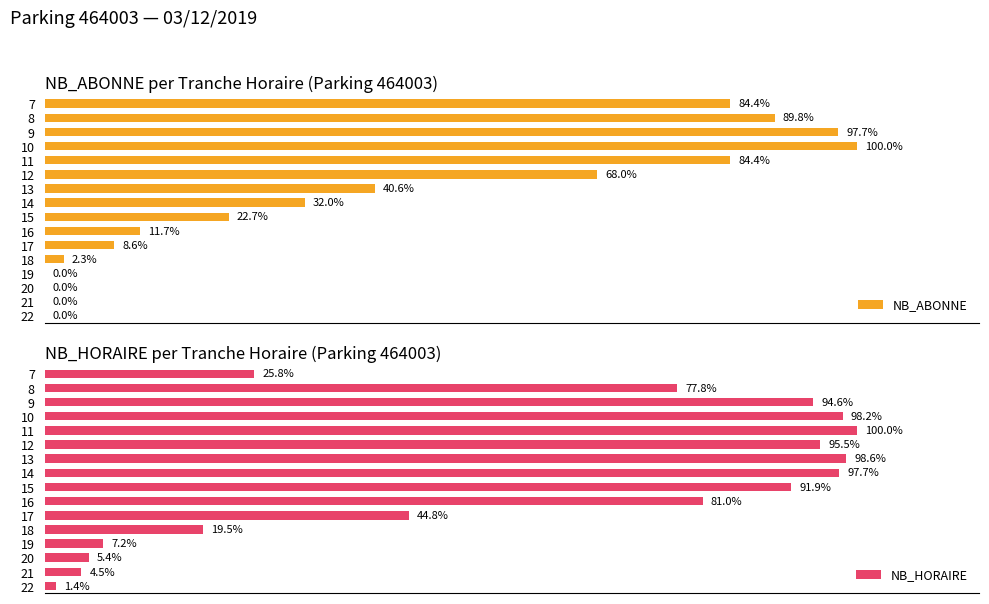

Rank the series by their maximum value, from lowest to highest.

NB_ABONNE, NB_HORAIRE